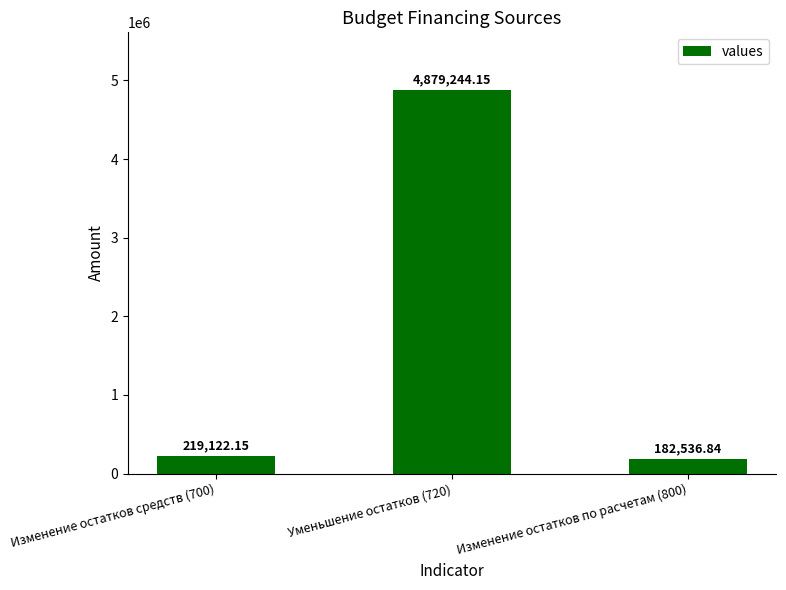

How many distinct data groups are displayed?

1